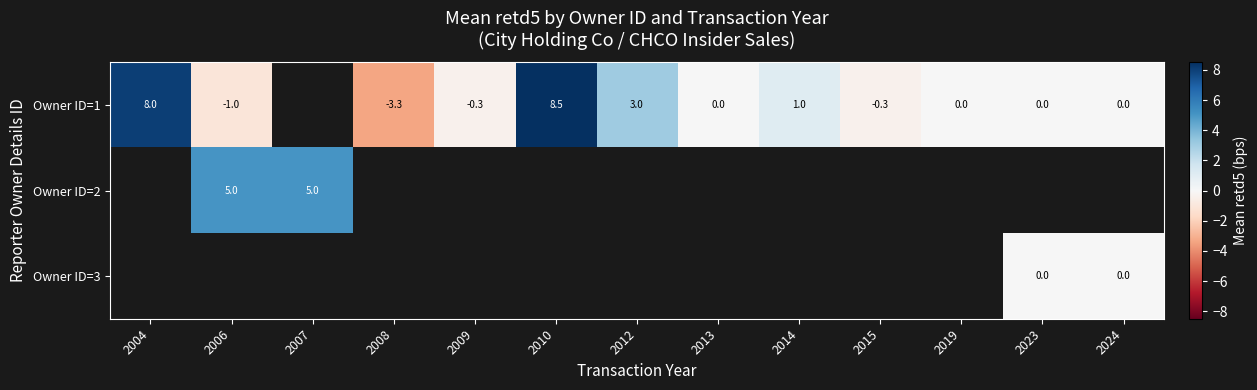

What is the difference between the Owner ID=1 values at 2019 and 2014?

1.0